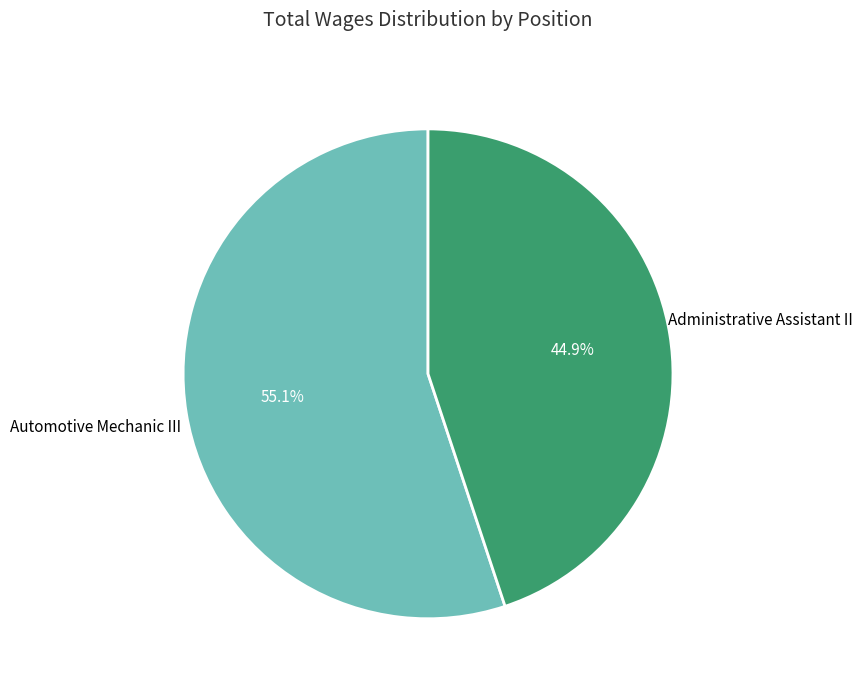

Is there any slice that represents more than half of the pie?

Yes